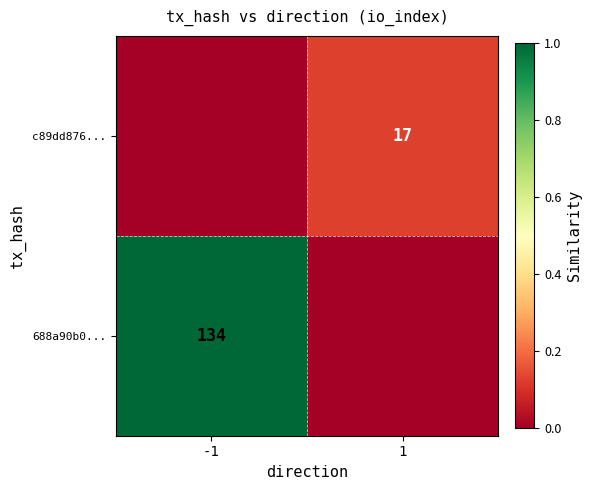

The c89dd876... series shows 7 at 1. True or false?

False